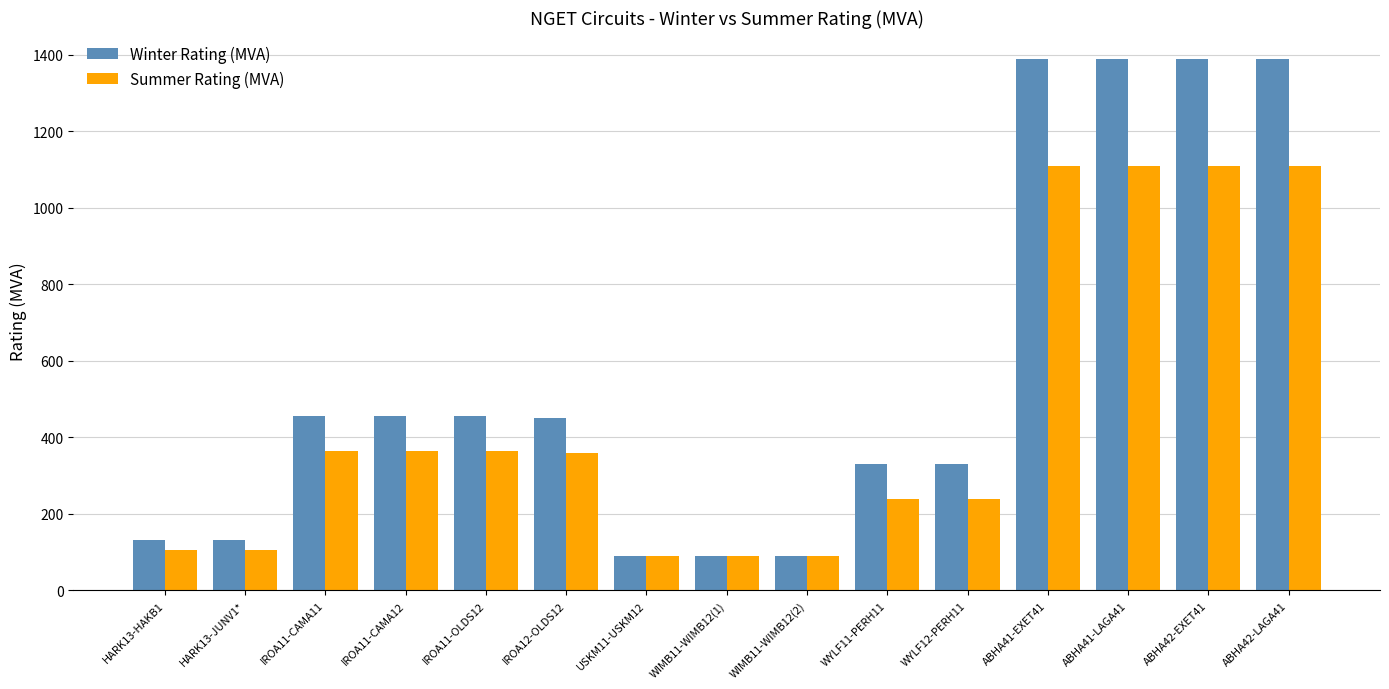

What is the difference between the highest and lowest values at IROA11-OLDS12?

91.7